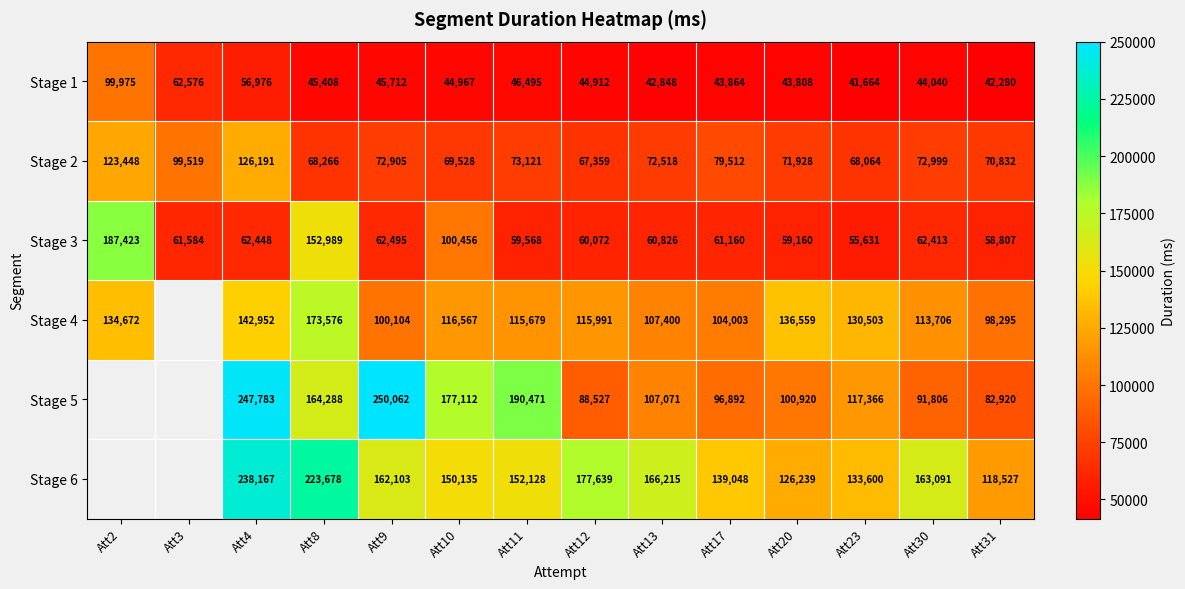

Rank the series at Att4 from lowest to highest value.

Stage 1, Stage 3, Stage 2, Stage 4, Stage 6, Stage 5